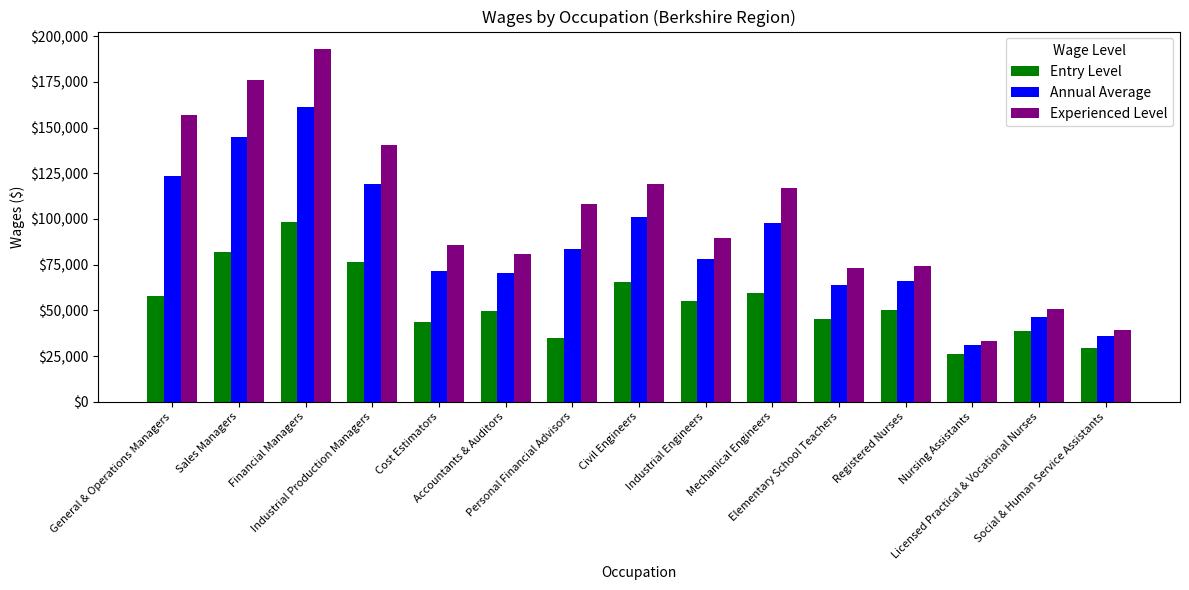

Which series has the widest spread of values?

Experienced Level